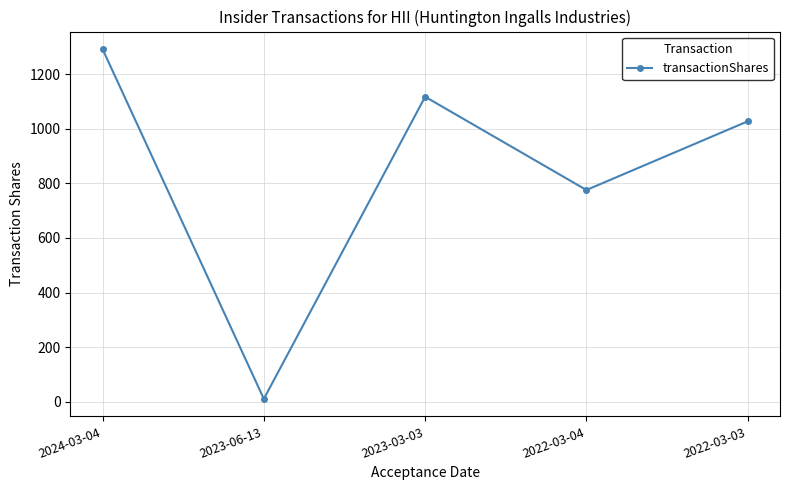

What is the average value?

845